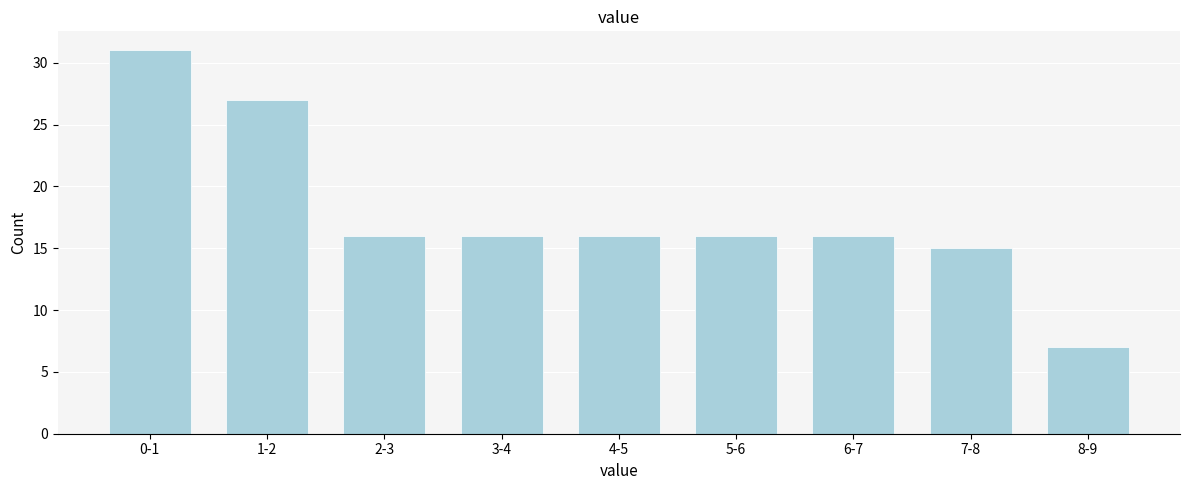

Reading left to right, list all the values displayed in this chart.

31	27	16	16	16	16	16	15	7